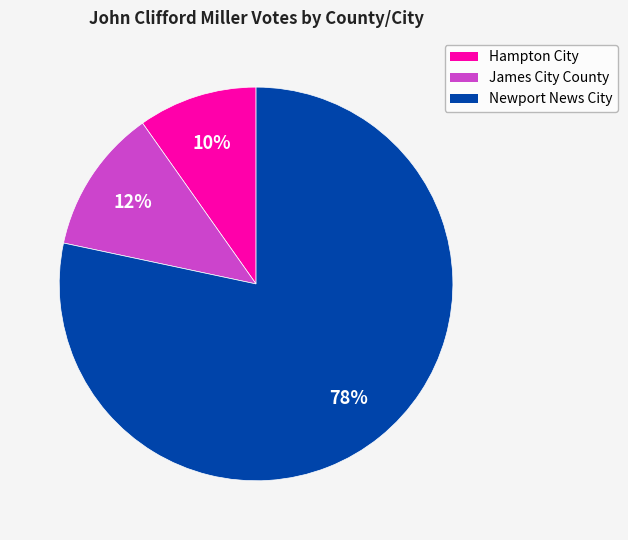

To the nearest percent, what is the average slice percentage?

33%